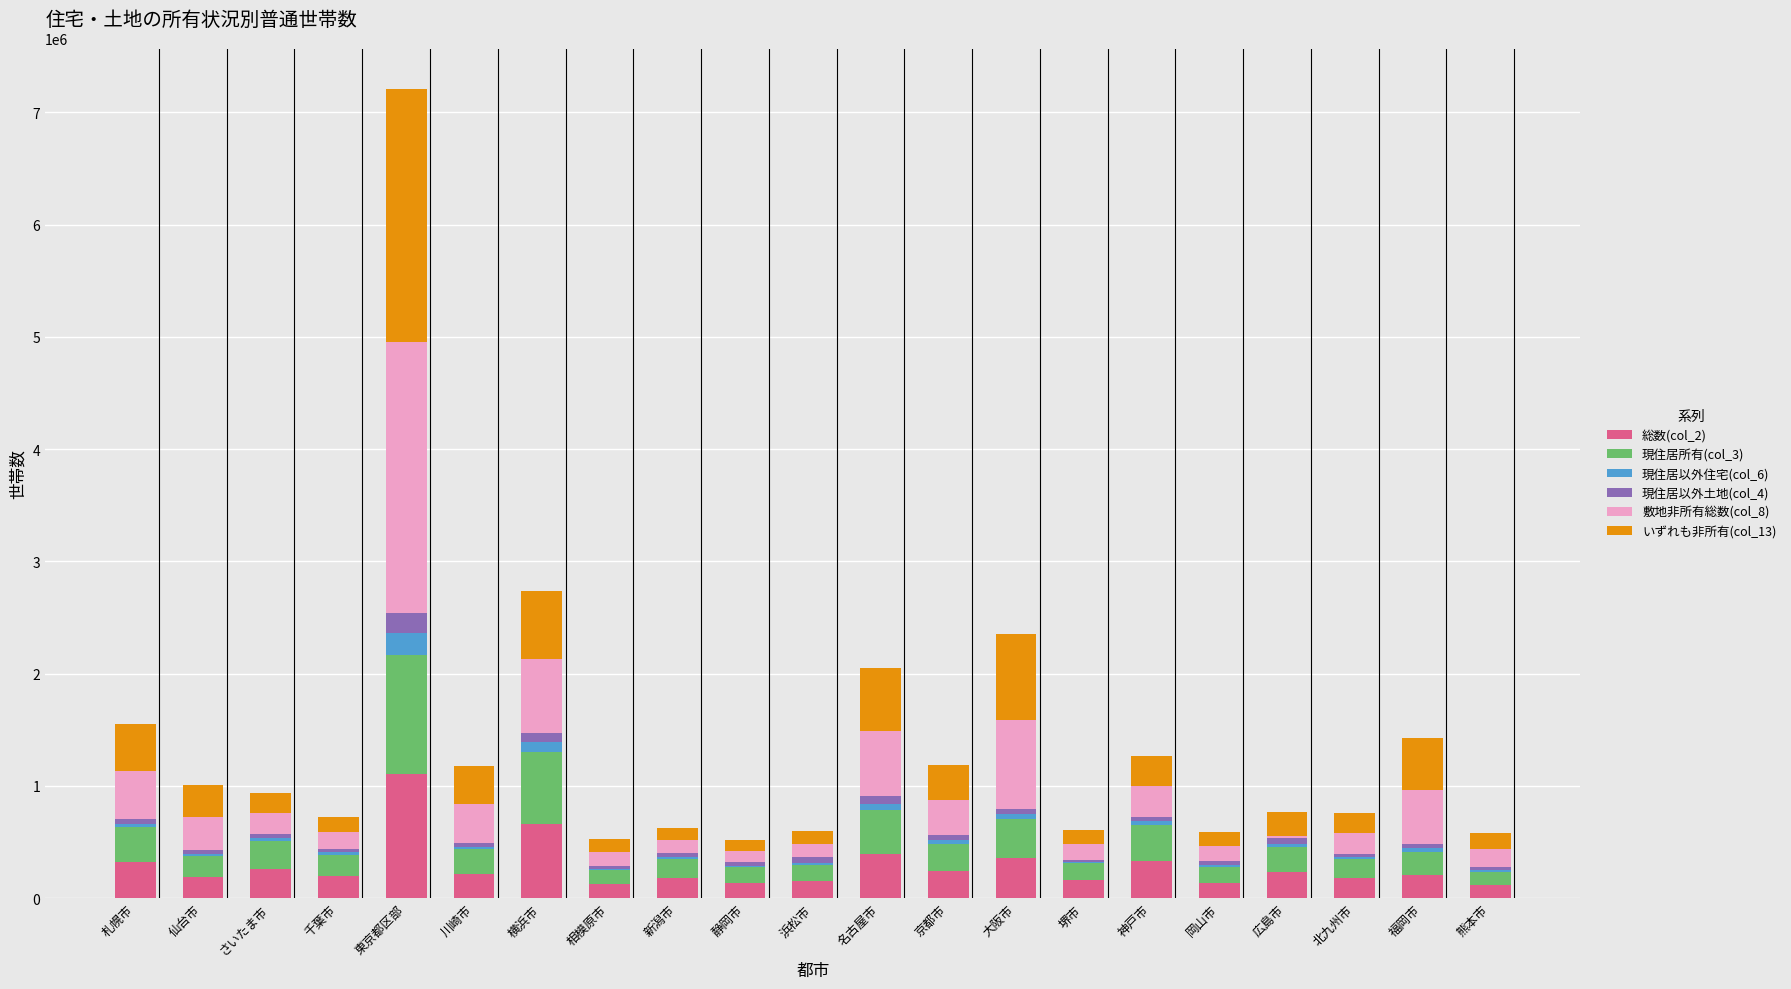

At which category is the sum across all series the highest?

東京都区部